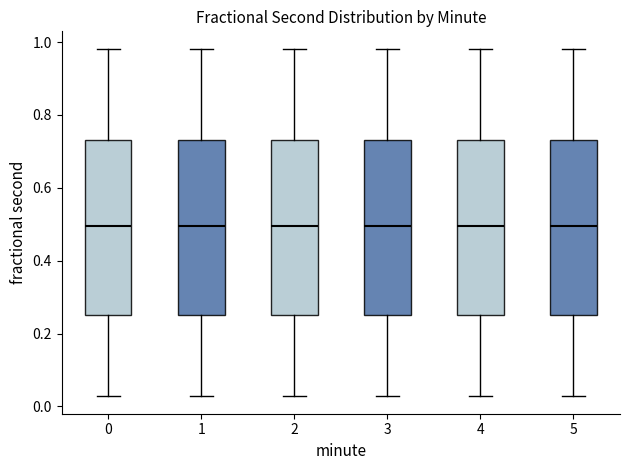

Reading left to right, transcribe this box plot: for each box, give where its median line is, the range the box spans, and where its two whiskers end, as read against the y-axis. The values are not printed on the chart, so give them approximately, as read against the axis.

0: median 0.50, box 0.24 to 0.74, whiskers 0.02 to 0.98
1: median 0.50, box 0.24 to 0.74, whiskers 0.02 to 0.98
2: median 0.50, box 0.24 to 0.74, whiskers 0.02 to 0.98
3: median 0.50, box 0.24 to 0.74, whiskers 0.02 to 0.98
4: median 0.50, box 0.24 to 0.74, whiskers 0.02 to 0.98
5: median 0.50, box 0.24 to 0.74, whiskers 0.02 to 0.98